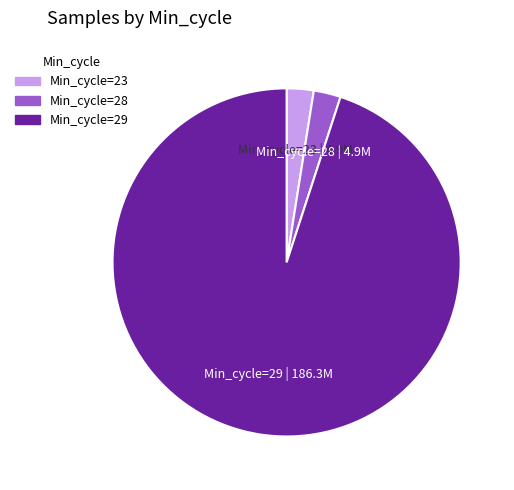

How many slices are in this pie chart?

3